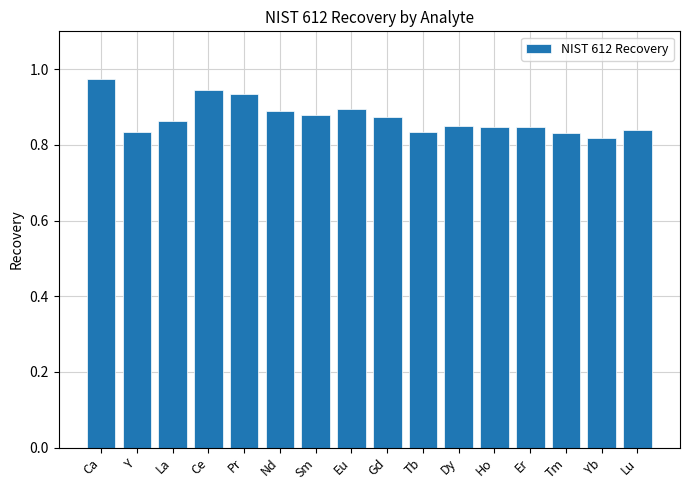

At which category does the chart reach its peak across all series?

Ca